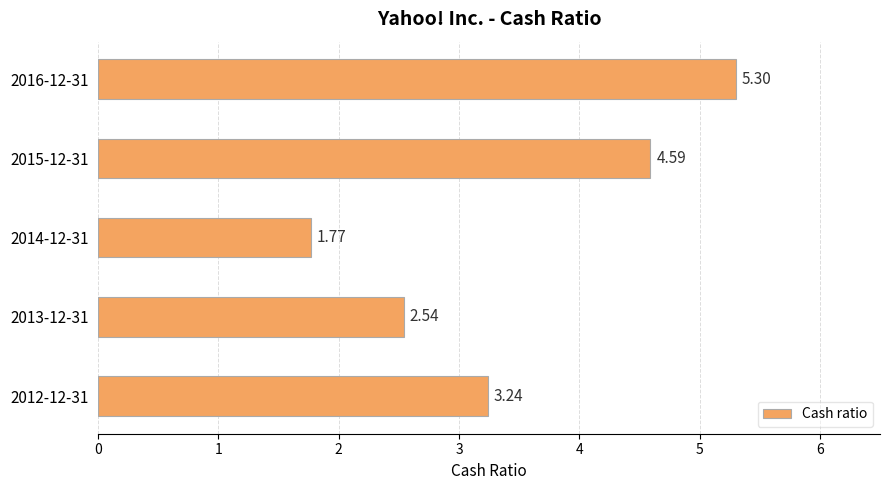

What is the change in value from 2013-12-31 to 2012-12-31?

+0.7